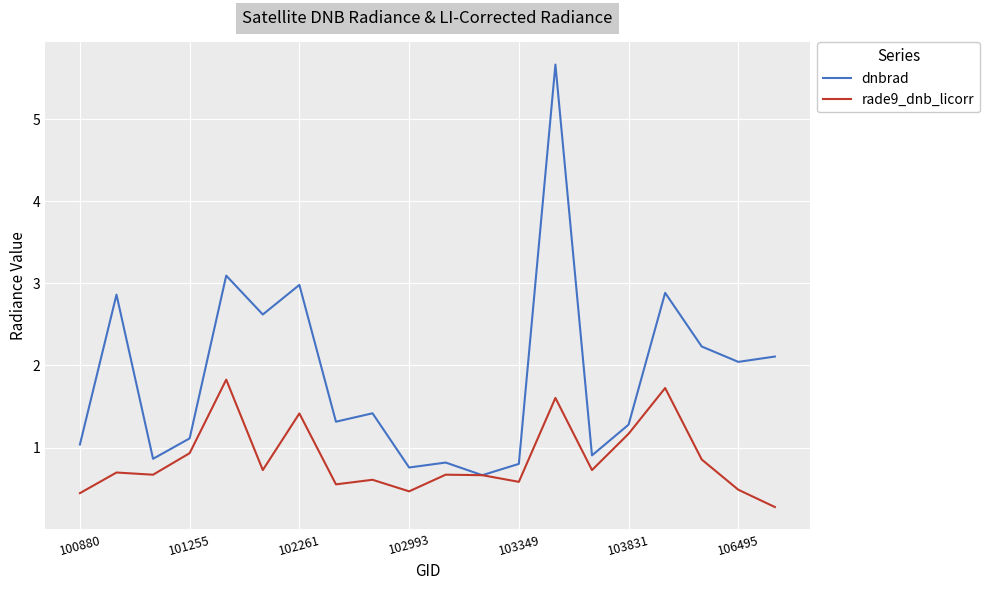

What is the minimum value for dnbrad?

0.7